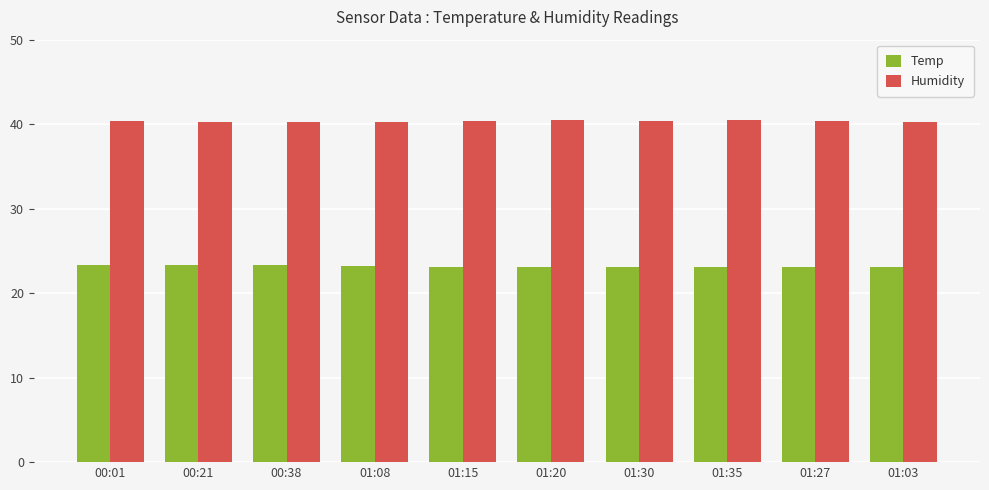

Does the chart contain any negative values?

No